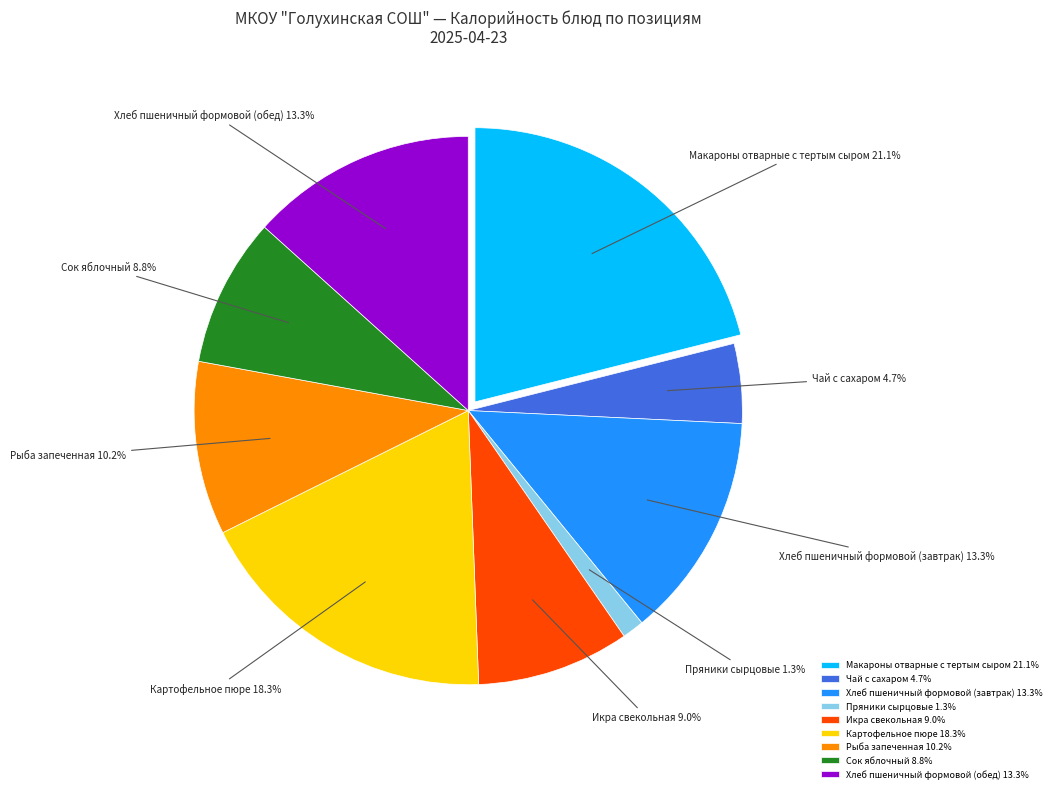

Between Хлеб пшеничный формовой (завтрак) and Икра свекольная, which is larger?

Хлеб пшеничный формовой (завтрак)